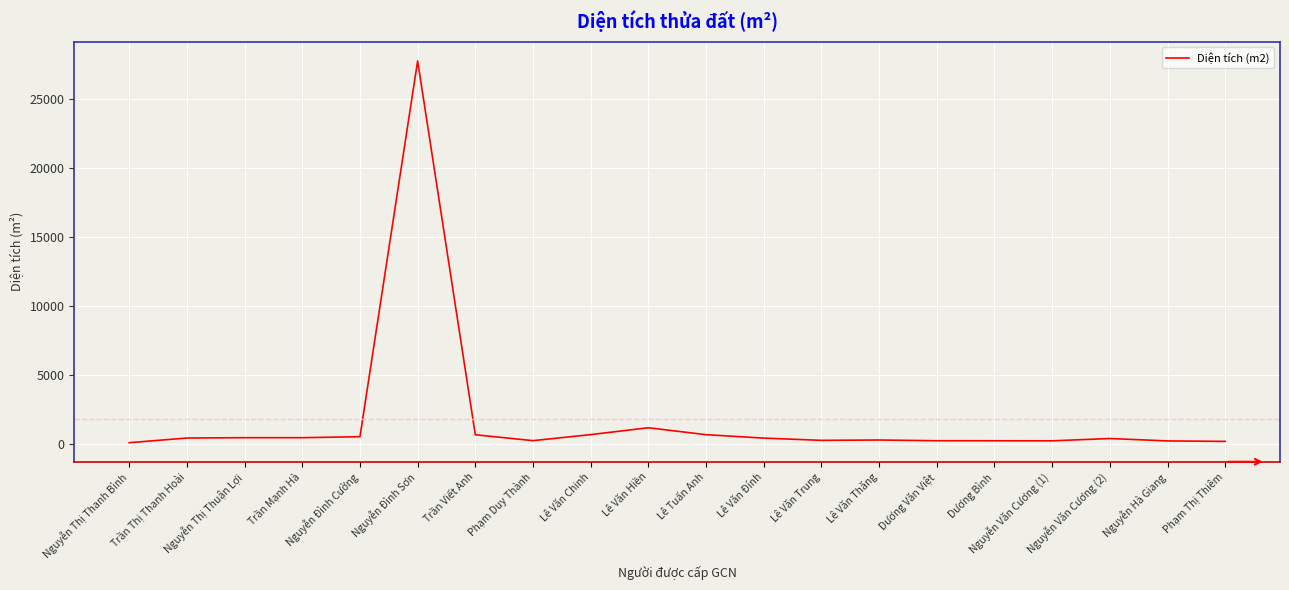

What is the sum of all values?

36030.5